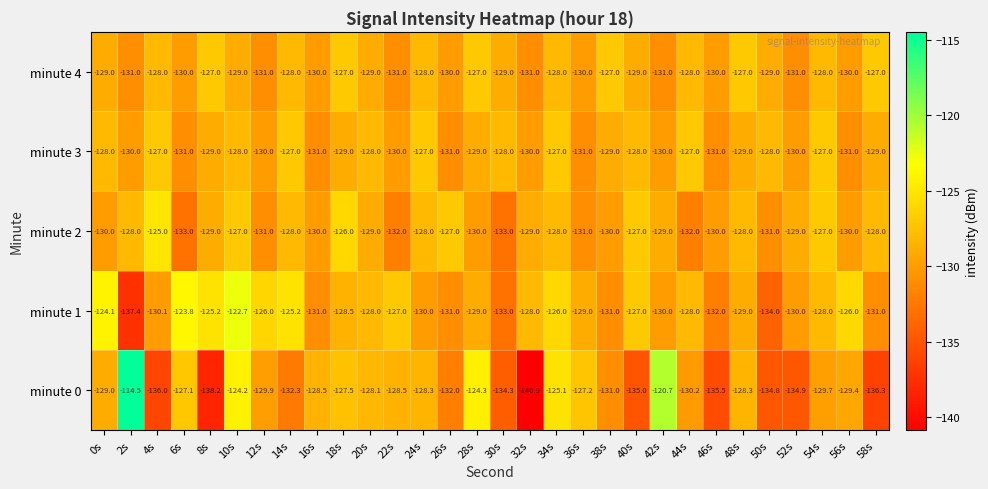

At which label does minute 4 first exceed -129?

4s